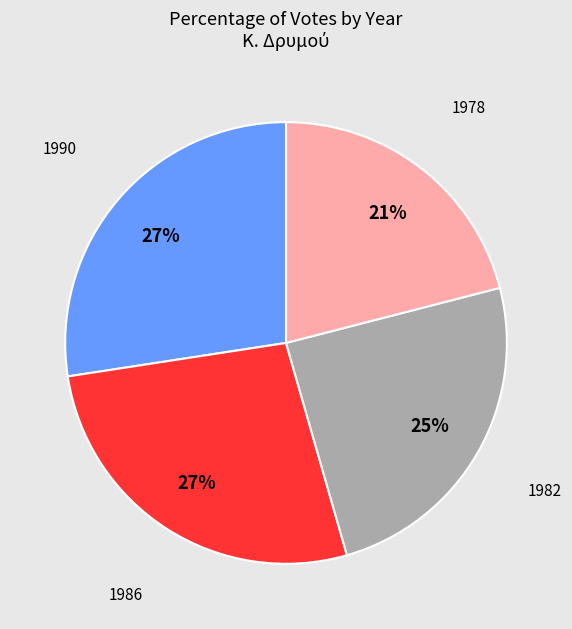

Is there a majority slice in this chart?

No